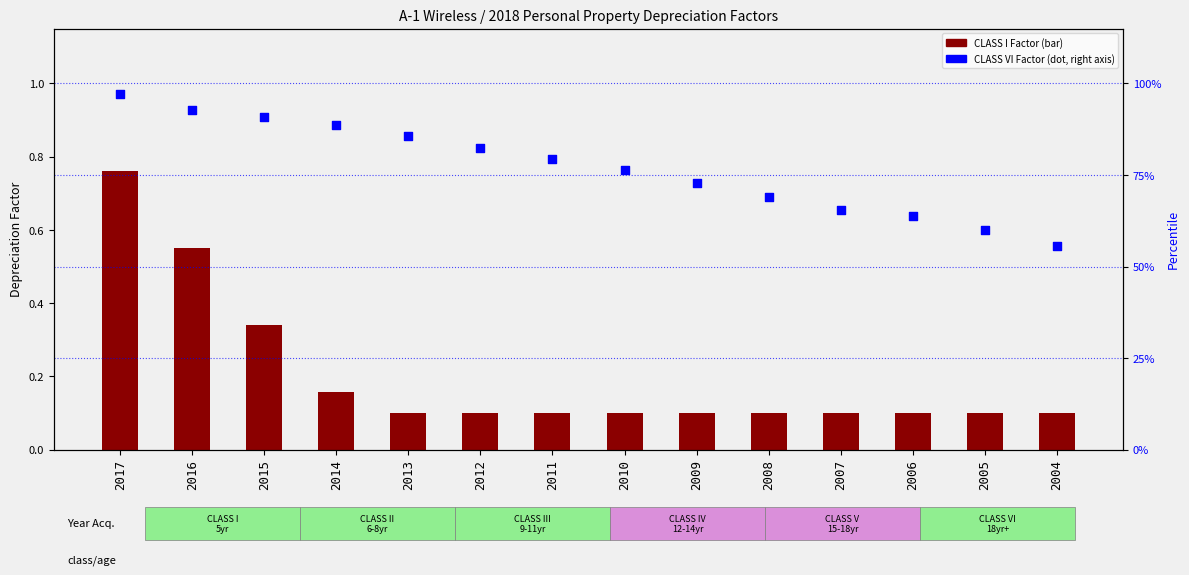

Which series has the widest spread of Y values?

CLASS VI Factor (percentile)